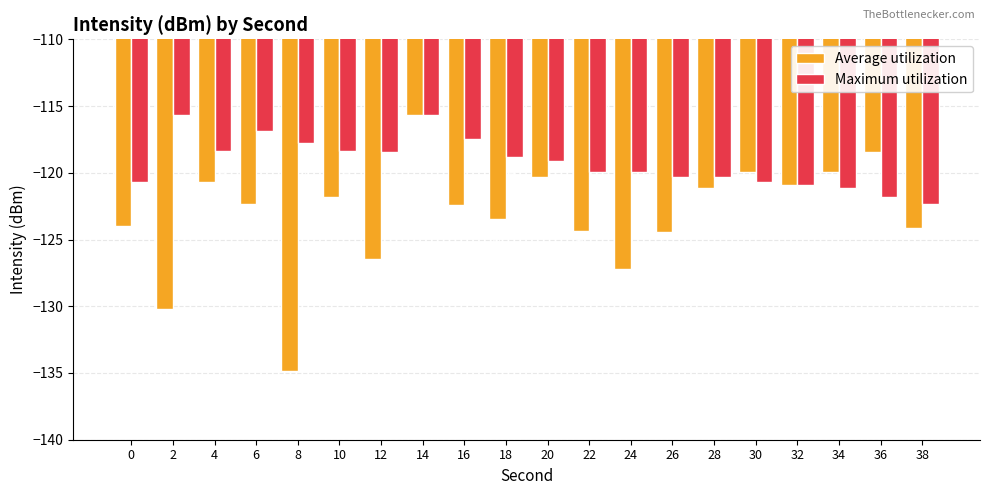

Is it true that Average utilization equals -118.4 at 36?

True